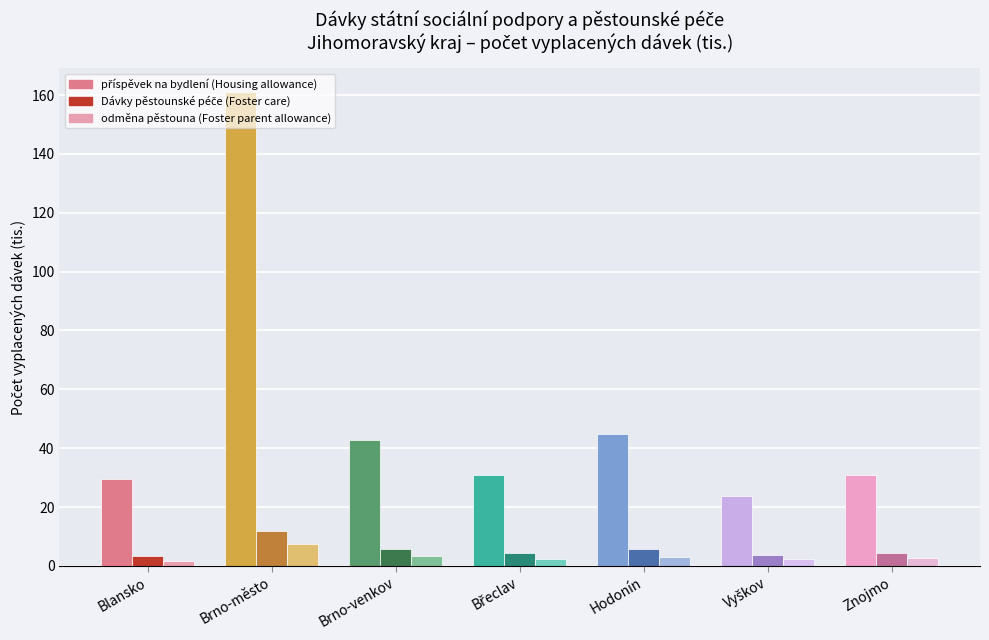

What is the difference between the maximum and second lowest values in the odměna pěstouna (Foster parent allowance) series?

5.3